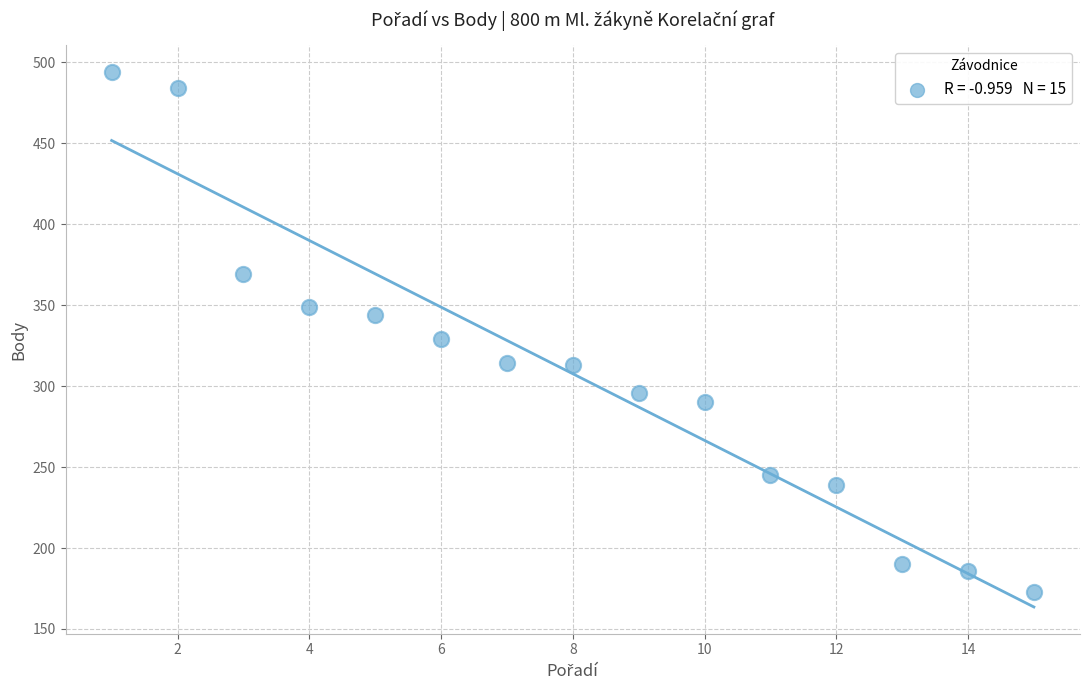

What is the range of Y values (max minus min)?

321